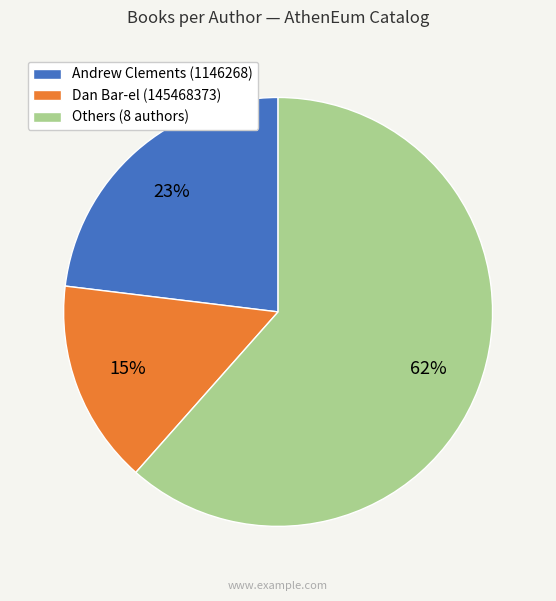

Is there any slice that represents more than half of the pie?

Yes